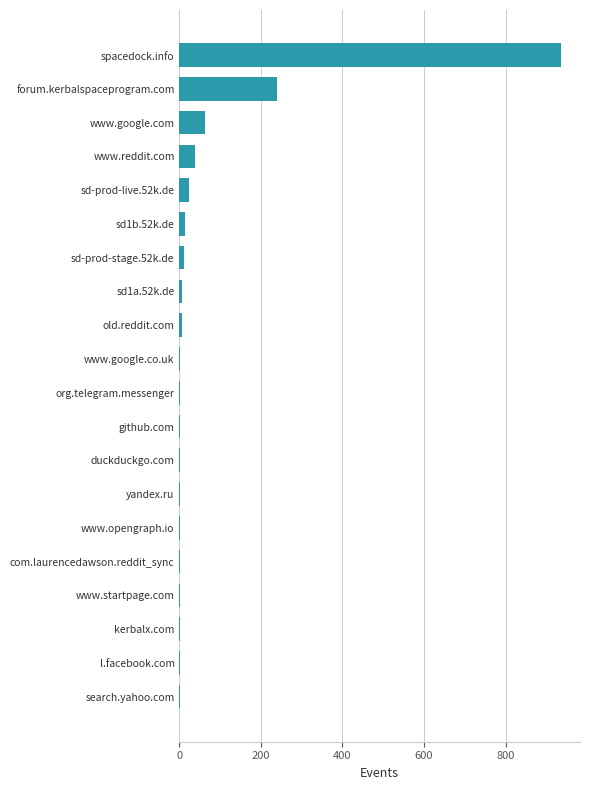

What is the maximum value shown in the chart?

936